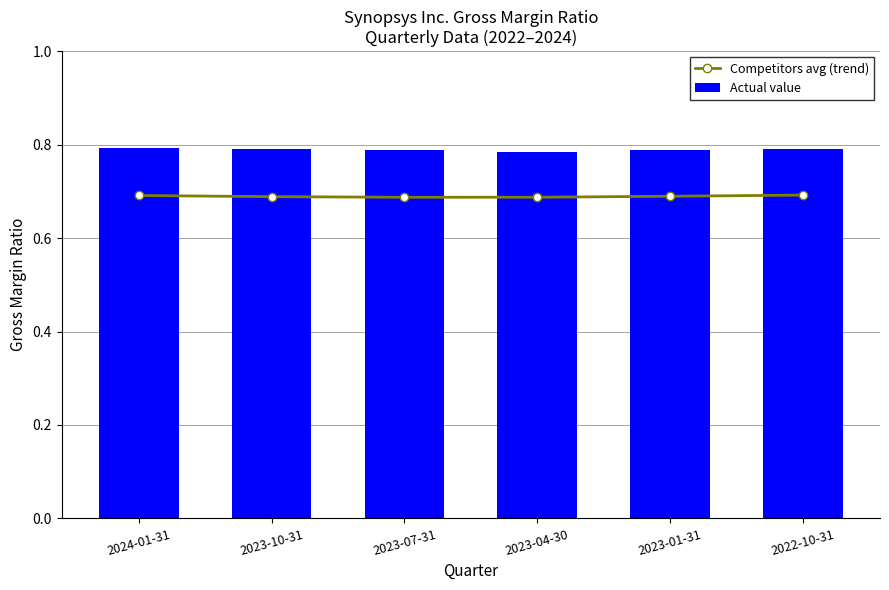

What is the value of the Competitors avg (trend) bar at the 4th from the left?

0.7